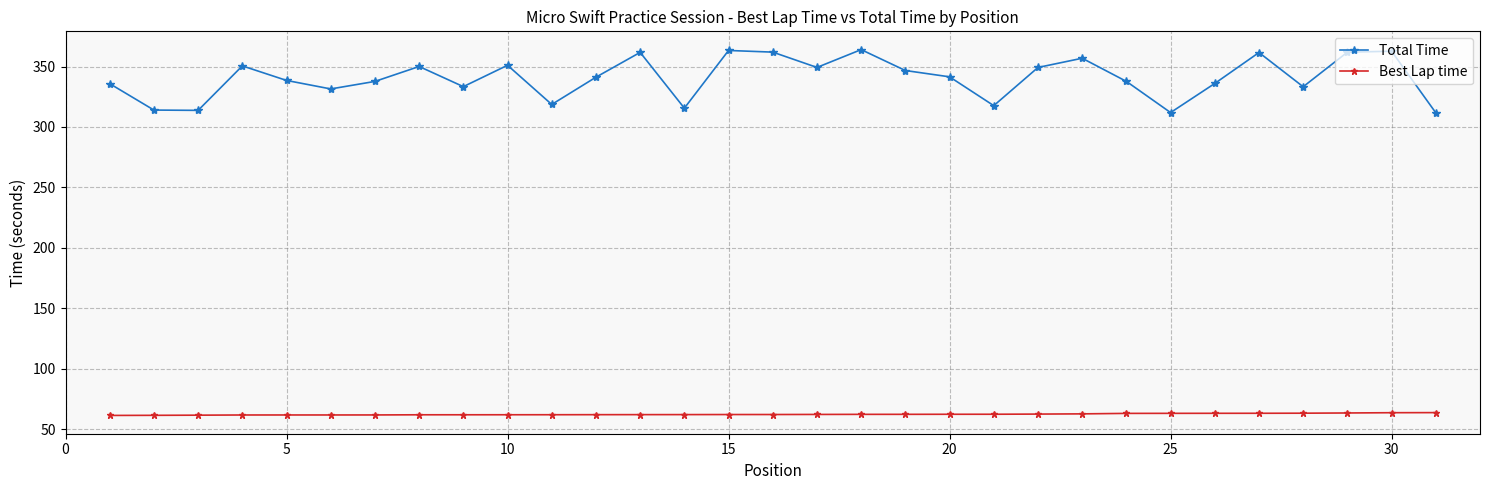

What is the difference between the maximum and minimum values in the Total Time series?

52.2